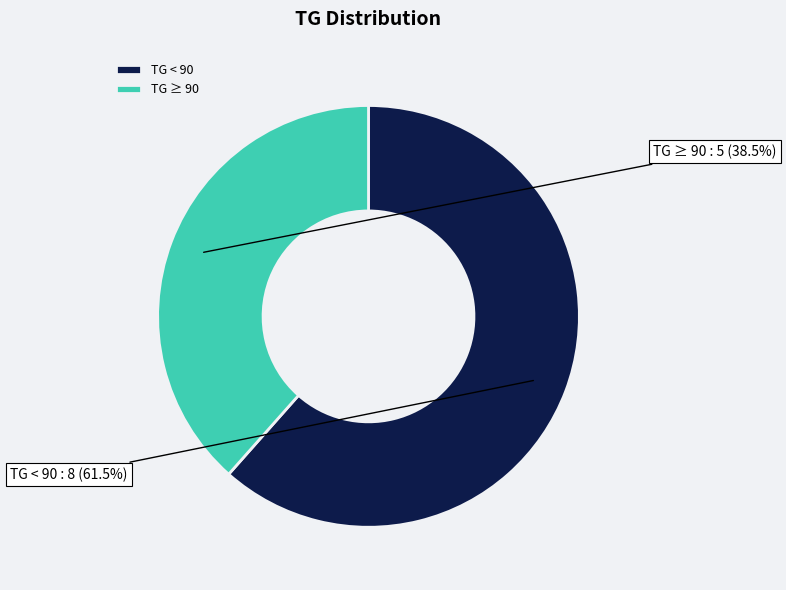

Rank the categories by value from highest to lowest.

TG < 90, TG ≥ 90